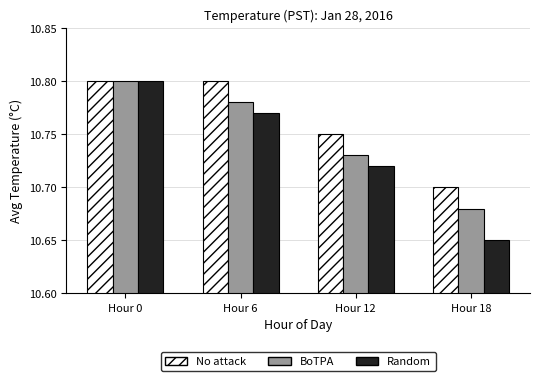

Is it true that BoTPA equals 15.6 at Hour 6?

False